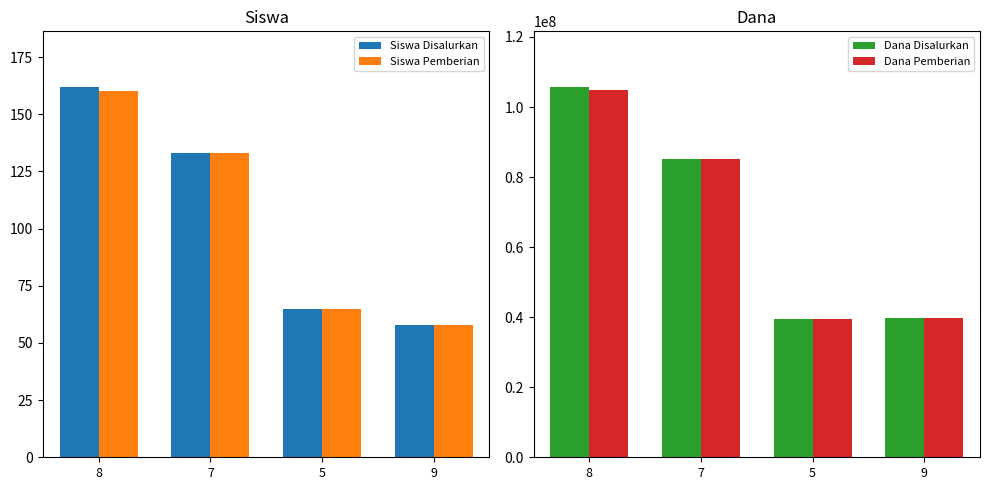

What is the difference between the maximum and minimum values in the Dana Pemberian series?

65625000